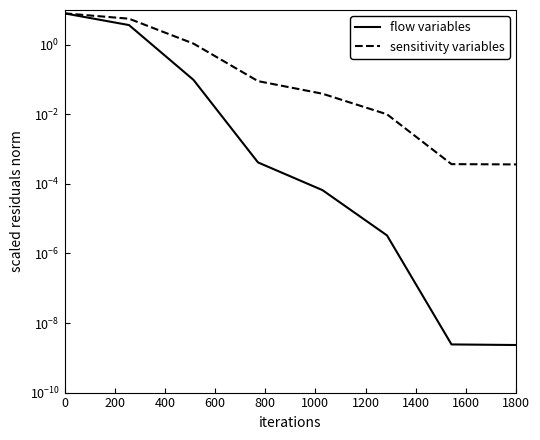

True or false: flow variables and sensitivity variables intersect in this chart.

False